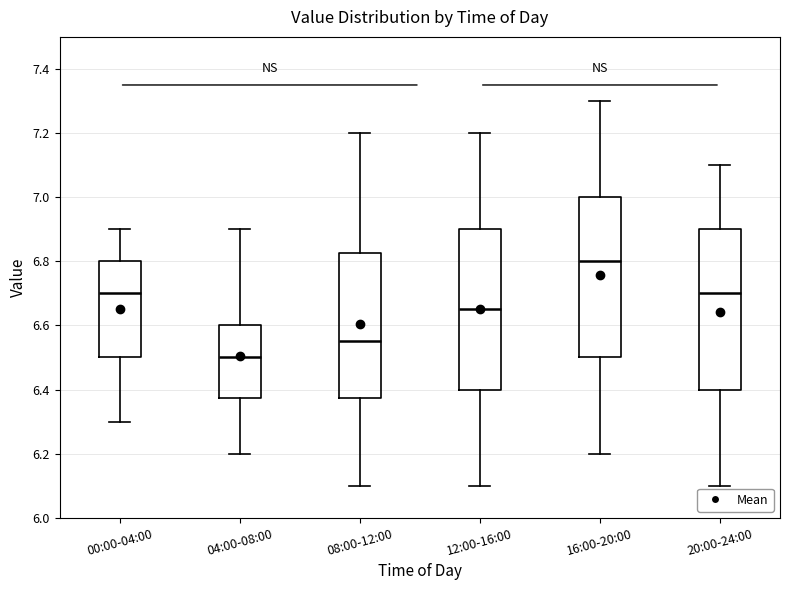

Reading left to right, read every box against the y-axis: the position of its median line, the range the box covers, and the ends of its whiskers. The values are not printed on the chart, so give them approximately, as read against the axis.

00:00-04:00: median 6.70, box 6.50 to 6.80, whiskers 6.30 to 6.90
04:00-08:00: median 6.50, box 6.38 to 6.60, whiskers 6.20 to 6.90
08:00-12:00: median 6.56, box 6.38 to 6.82, whiskers 6.10 to 7.20
12:00-16:00: median 6.66, box 6.40 to 6.90, whiskers 6.10 to 7.20
16:00-20:00: median 6.80, box 6.50 to 7.00, whiskers 6.20 to 7.30
20:00-24:00: median 6.70, box 6.40 to 6.90, whiskers 6.10 to 7.10